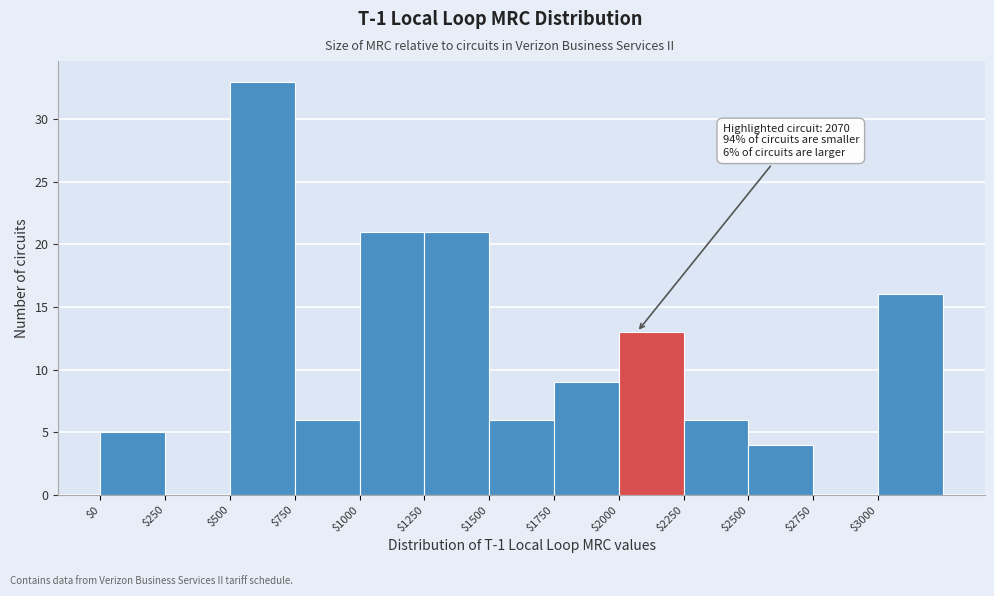

Over which range of the x-axis is the bar tallest?

500 to 750